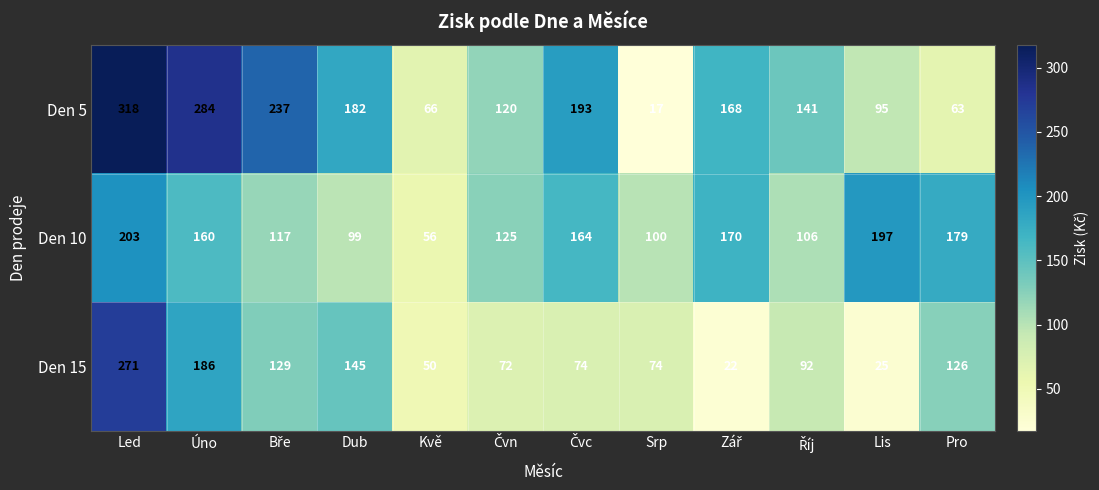

Count the number of data series in this chart.

3